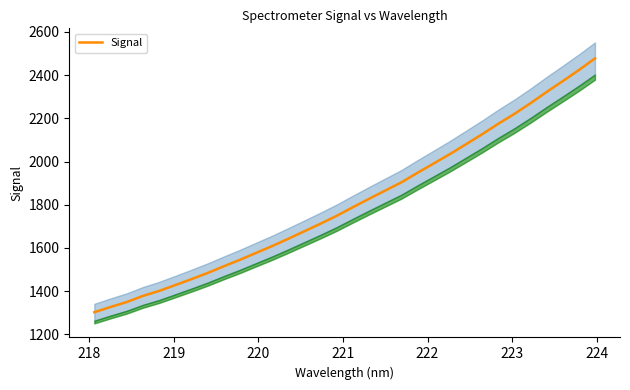

What is the minimum value for Signal?

1302.4